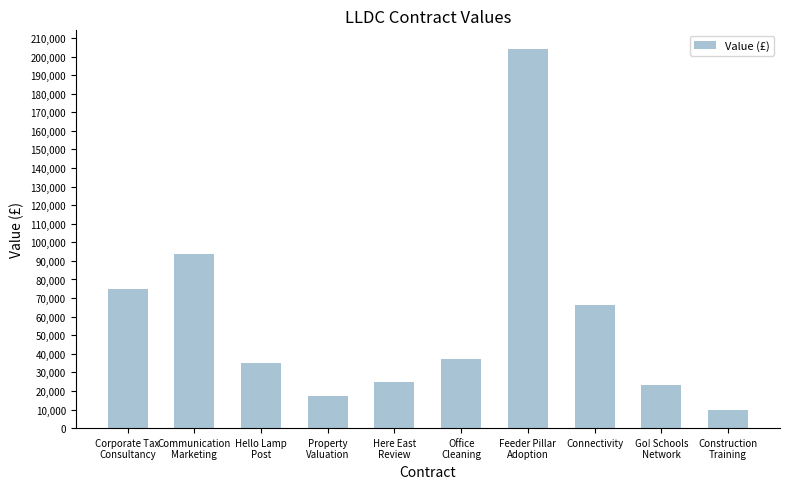

Where is the data nearest to the value 106953?

Communication
Marketing